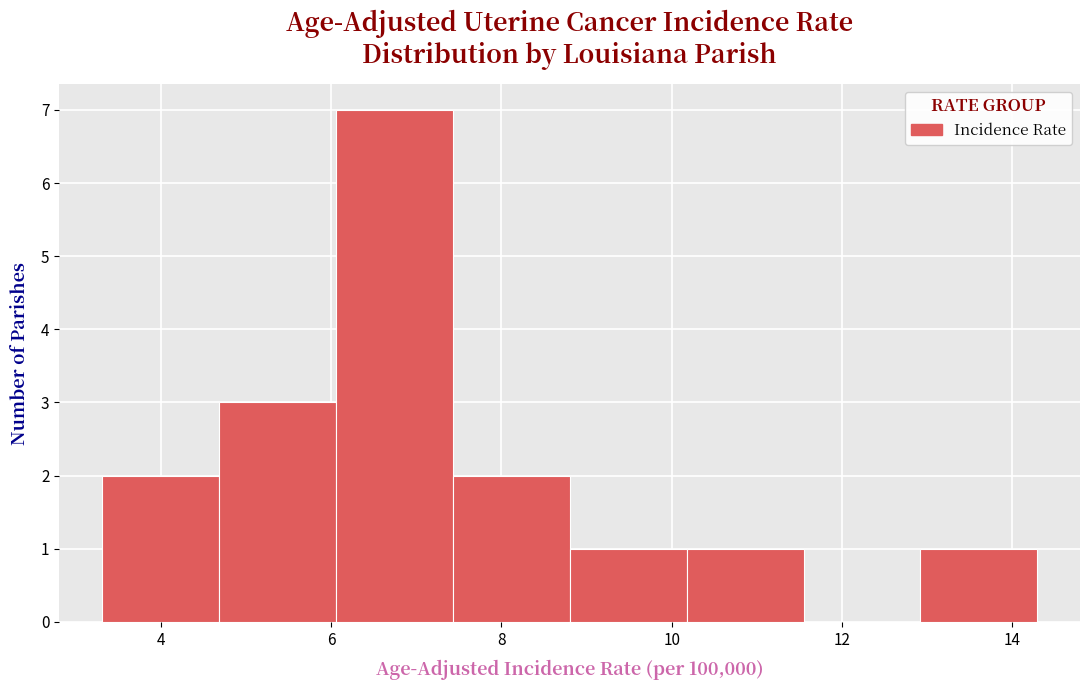

Reading left to right, list every bar in this chart as the range it spans on the x-axis followed by its height. Neither the bar edges nor the heights are printed on the chart, so give them approximately, as read against the axes.

3.4 to 4.6: 2
4.6 to 6.0: 3
6.0 to 7.4: 7
7.4 to 8.8: 2
8.8 to 10.2: 1
10.2 to 11.6: 1
11.6 to 13.0: 0
13.0 to 14.4: 1